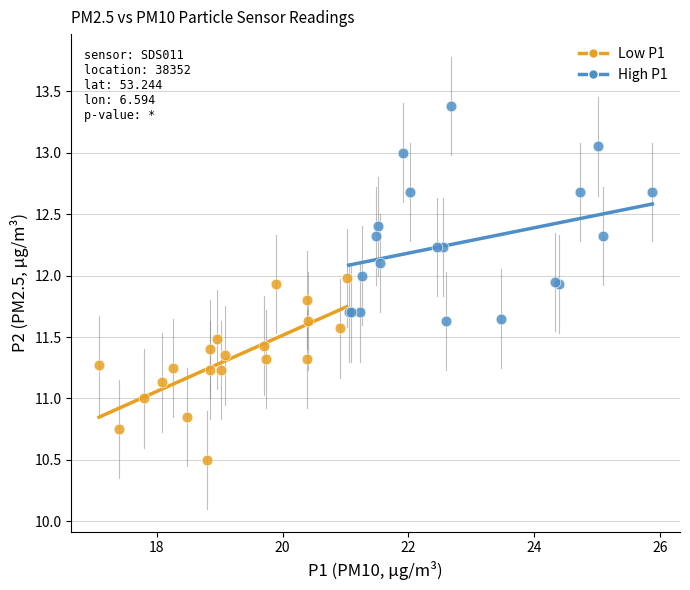

Which series has the widest spread of Y values?

High P1